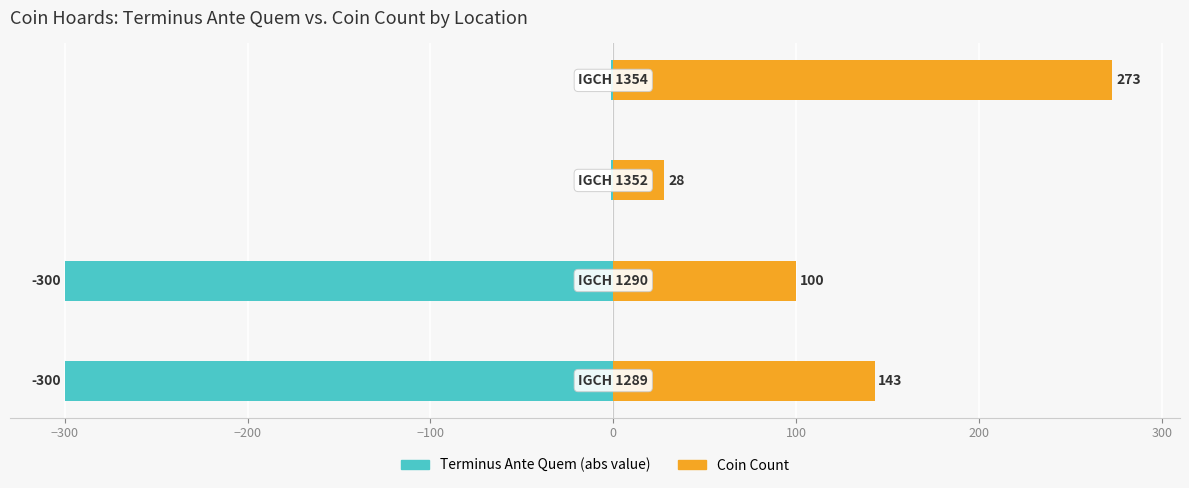

Reading right to left, what are all the values shown in this chart?

Terminus Ante Quem (abs): −100=-1	−200=-1	−300=-300	−400=-300
Coin Count: −100=273	−200=28	−300=100	−400=143